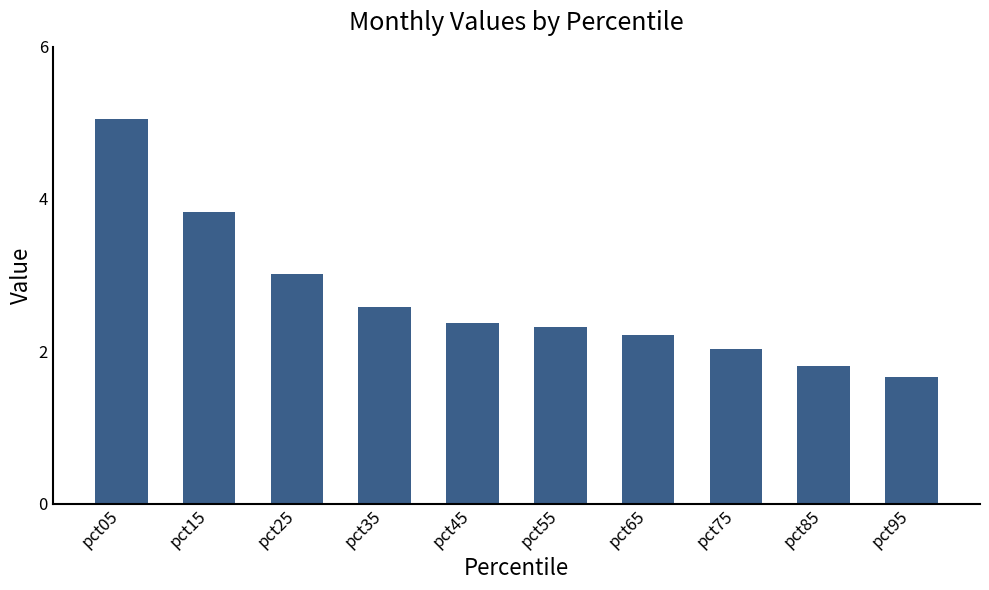

What is the minimum value shown in the chart?

1.7